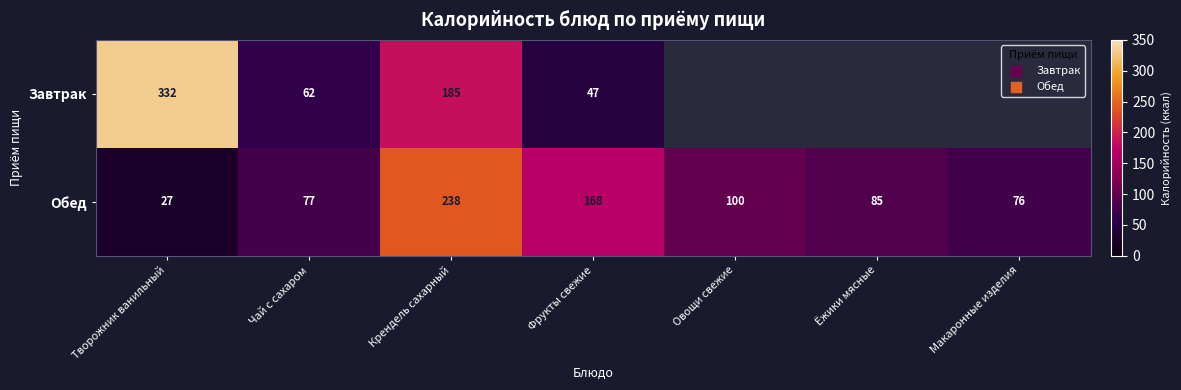

List the labels in order of Обед value, largest first.

Крендель сахарный, Фрукты свежие, Овощи свежие, Ёжики мясные, Чай с сахаром, Макаронные изделия, Творожник ванильный